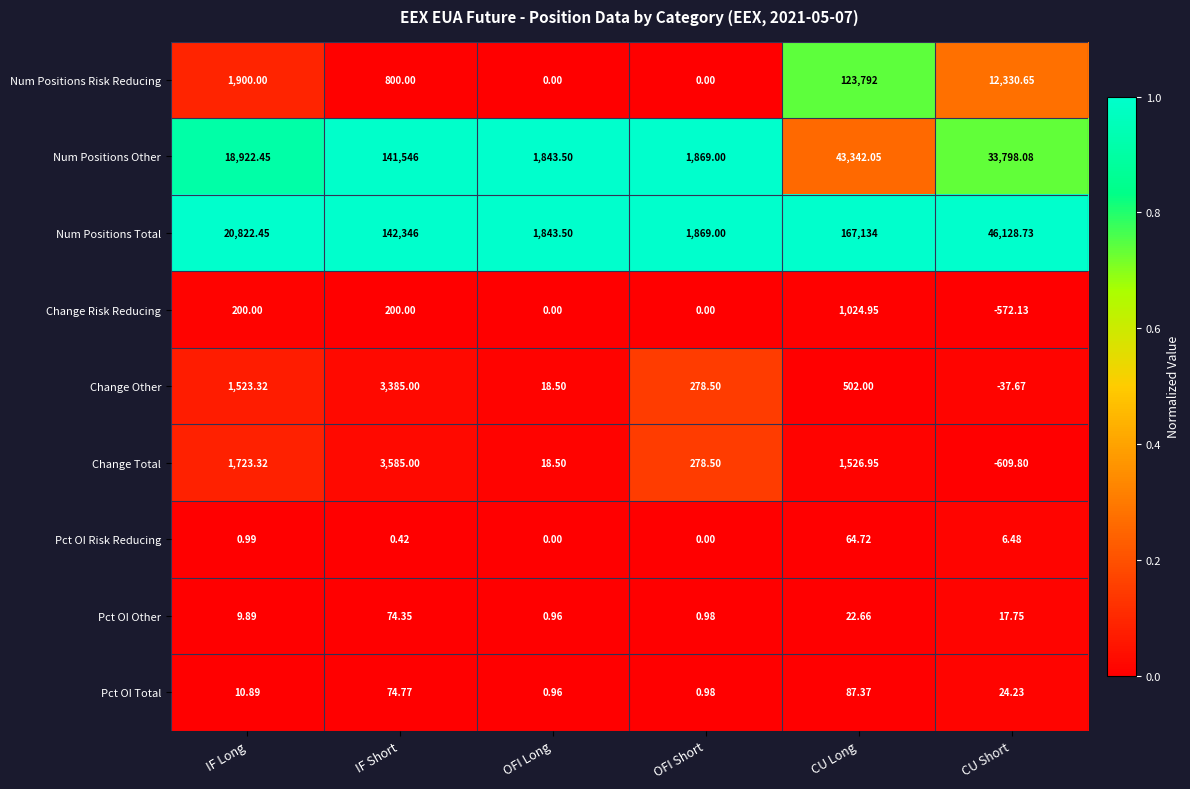

Between IF Short and CU Short, which series saw the biggest shift?

Num Positions Other